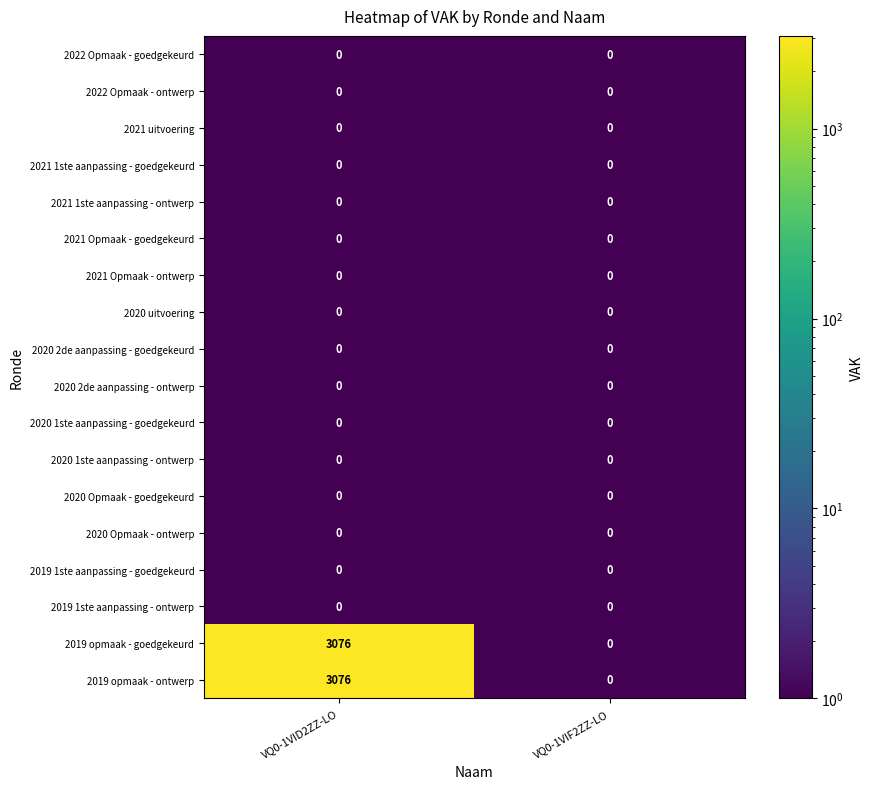

What is the difference between the highest and lowest values at VQ0-1VID2ZZ-LO?

3076